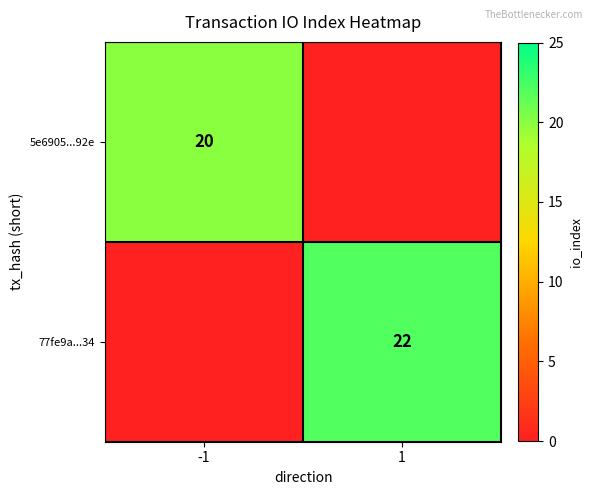

How many data points does each series have?

2